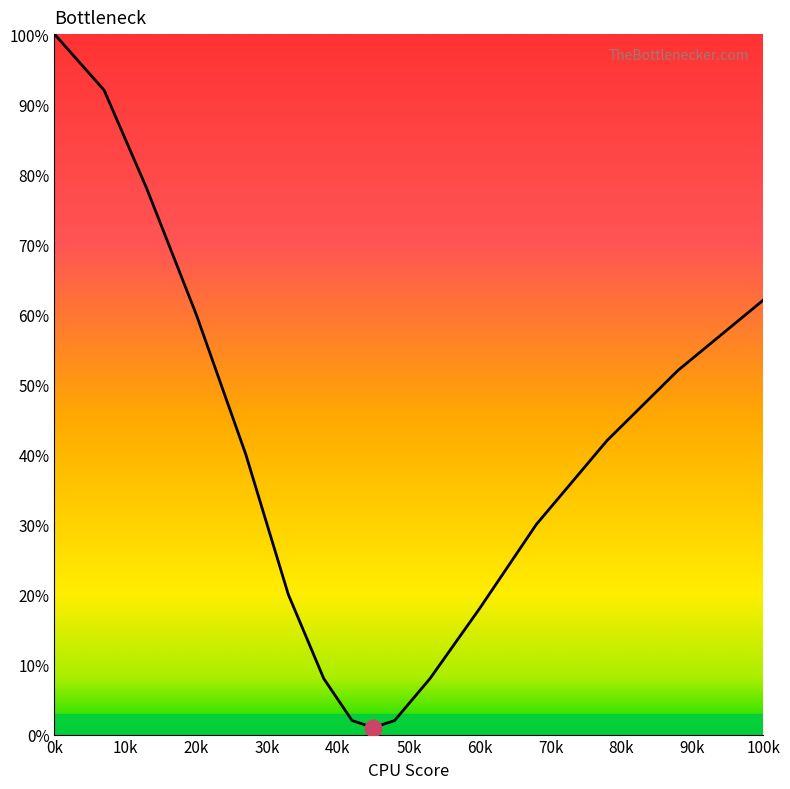

Does the chart display data point markers on the line(s)?

No